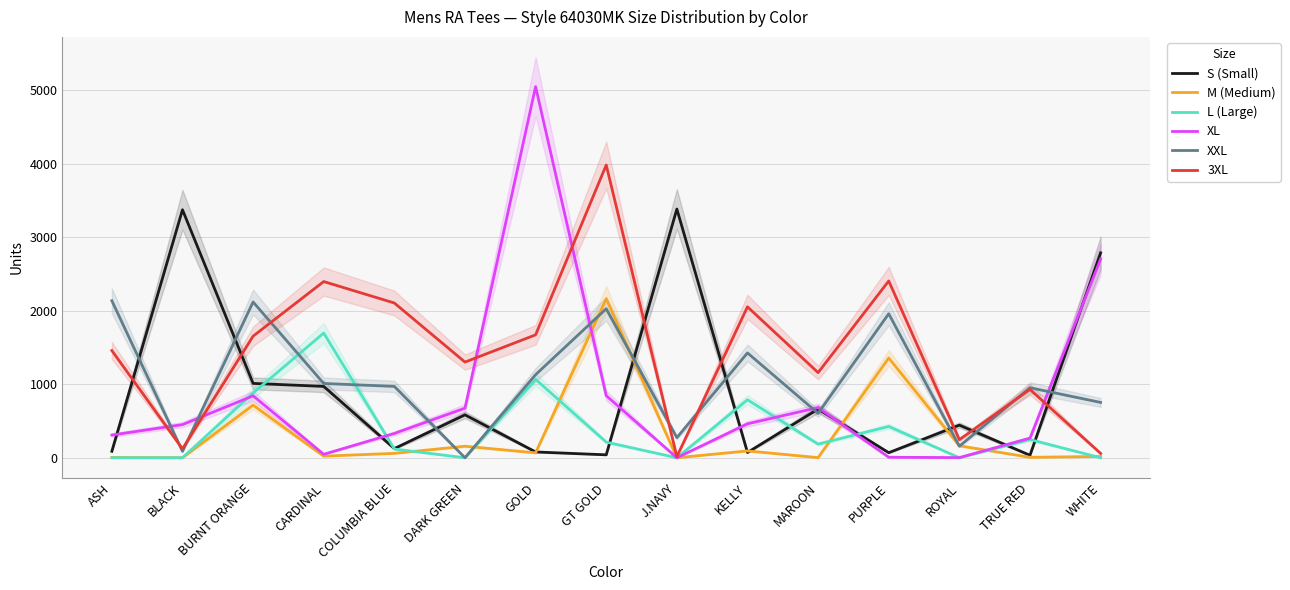

Reading left to right, what are all the values shown in this chart?

S (Small): 88	3375	1012	971	125	584	79	40	3385	72	663	69	444	34	2789
M (Medium): 4	0	716	22	60	157	67	2164	0	93	2	1358	163	6	18
L (Large): 0	0	882	1697	119	0	1067	213	0	789	186	426	0	248	0
XL: 309	451	843	47	331	675	5051	845	0	462	683	7	2	267	2704
XXL: 2137	87	2120	1011	971	0	1131	2028	274	1427	605	1960	158	953	753
3XL: 1459	121	1655	2398	2106	1302	1673	3984	15	2054	1159	2406	246	930	59